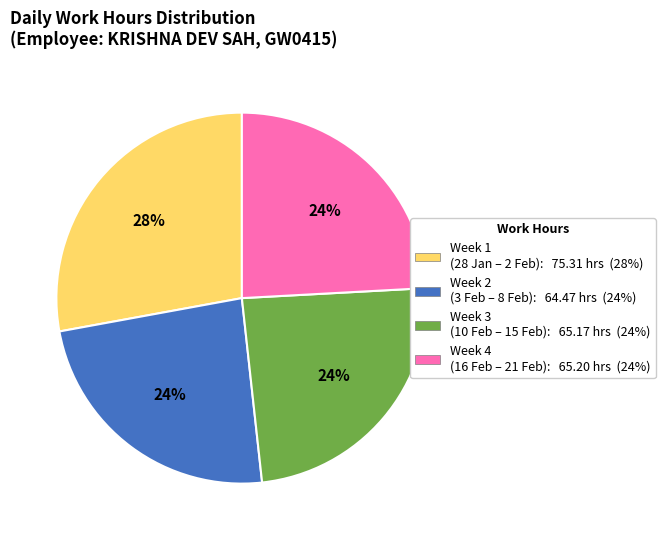

Is there any slice that represents more than half of the pie?

No